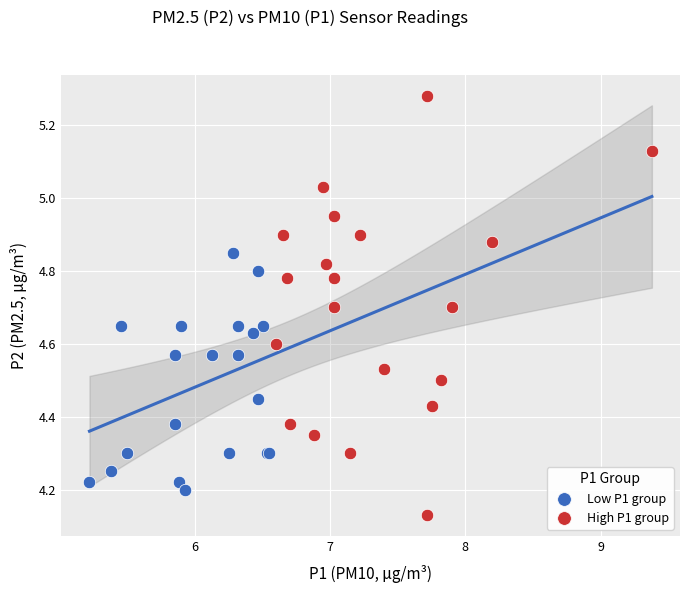

Which series has the largest Y range (max minus min)?

High P1 group